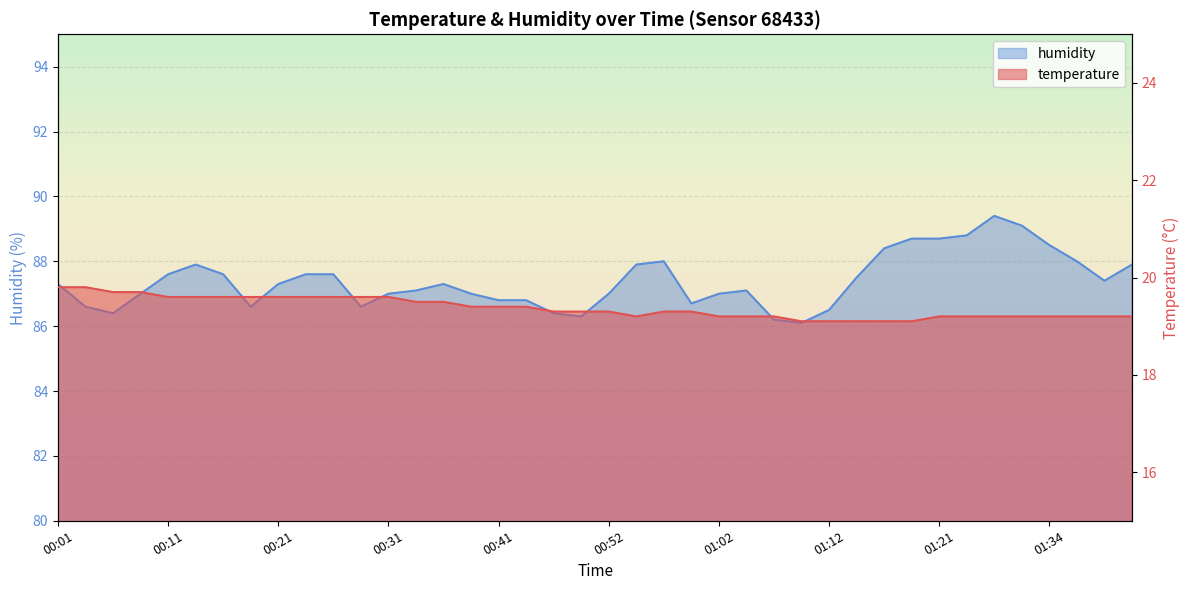

Reading right to left, list all the values displayed in this chart.

temperature: 19.2	19.2	19.2	19.2	19.2	19.2	19.2	19.2	19.1	19.1	19.1	19.1	19.1	19.2	19.2	19.2	19.3	19.3	19.2	19.3	19.3	19.3	19.4	19.4	19.4	19.5	19.5	19.6	19.6	19.6	19.6	19.6	19.6	19.6	19.6	19.6	19.7	19.7	19.8	19.8
humidity: 87.9	87.4	88.0	88.5	89.1	89.4	88.8	88.7	88.7	88.4	87.5	86.5	86.1	86.2	87.1	87.0	86.7	88.0	87.9	87.0	86.3	86.4	86.8	86.8	87.0	87.3	87.1	87.0	86.6	87.6	87.6	87.3	86.6	87.6	87.9	87.6	87.0	86.4	86.6	87.3